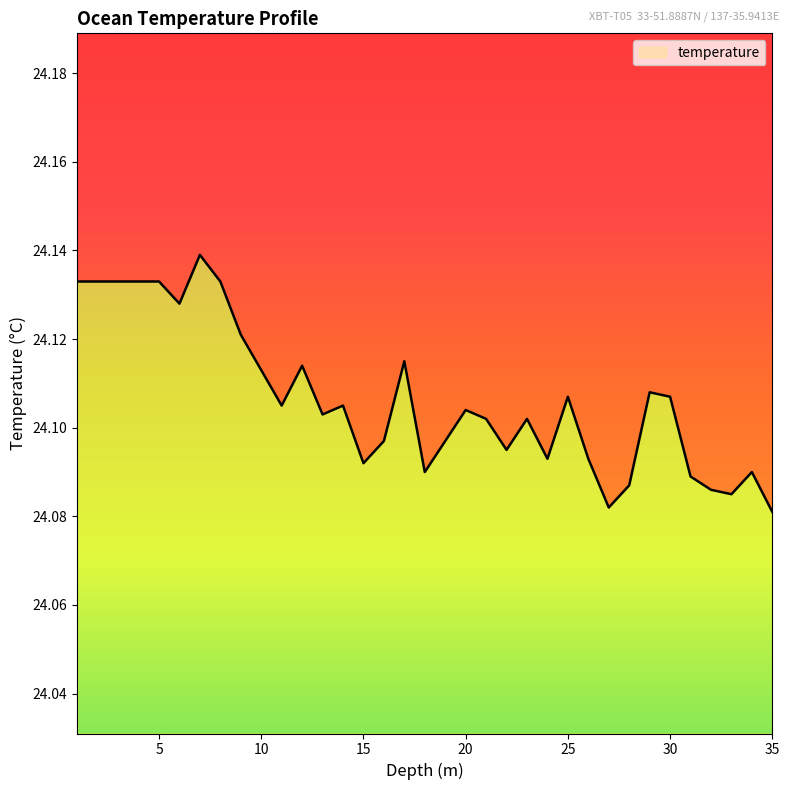

Where is the first local maximum?

7.0